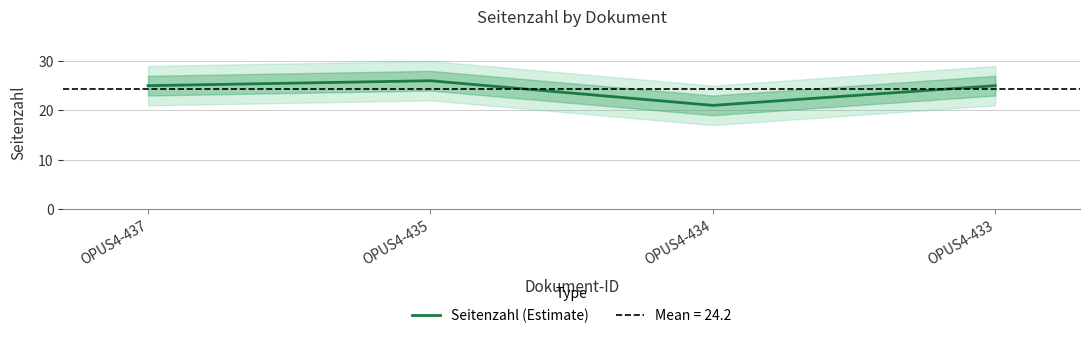

At which label is the value closest to 23?

OPUS4-437